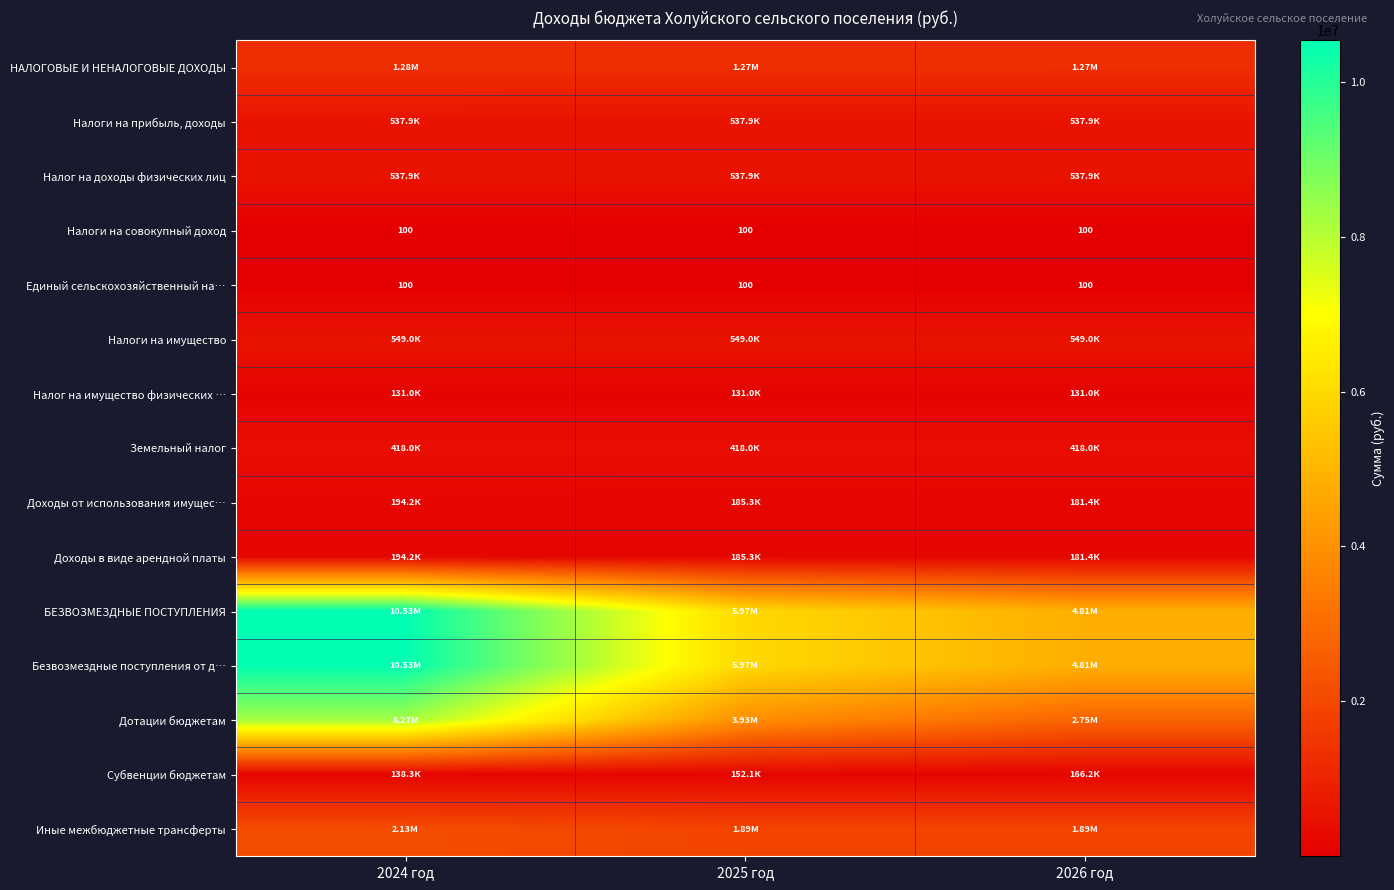

Which series has the largest total across all categories?

БЕЗВОЗМЕЗДНЫЕ ПОСТУПЛЕНИЯ